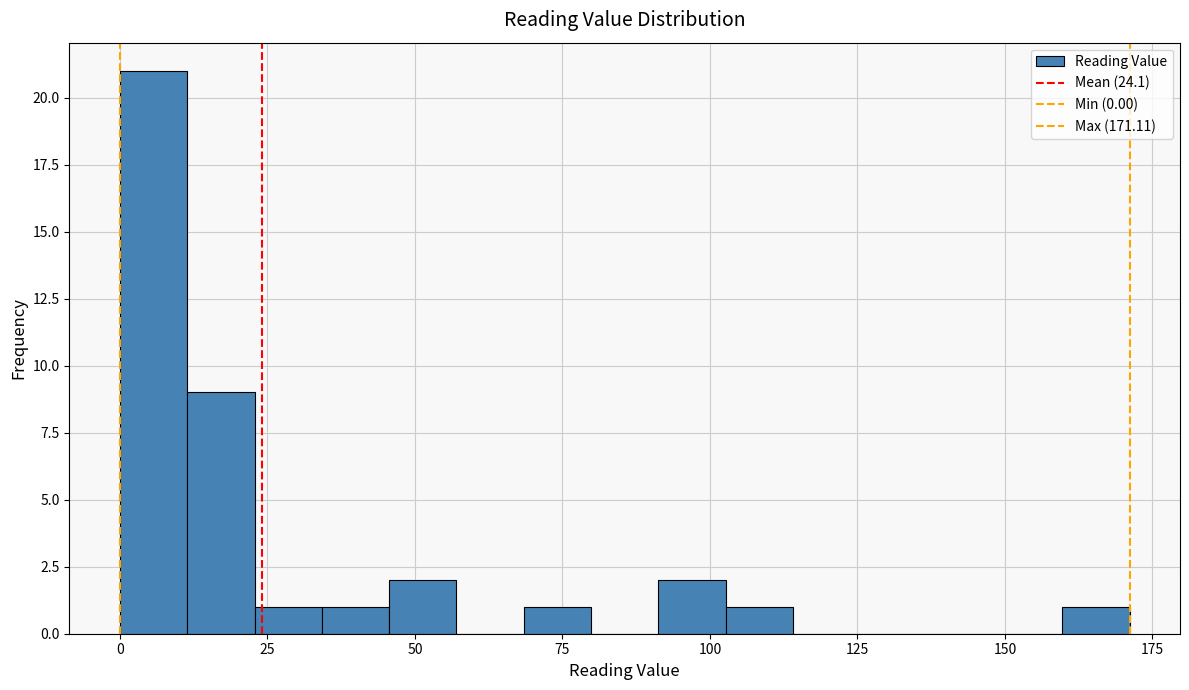

Read against the x-axis, roughly where is the centre of the tallest bar?

5